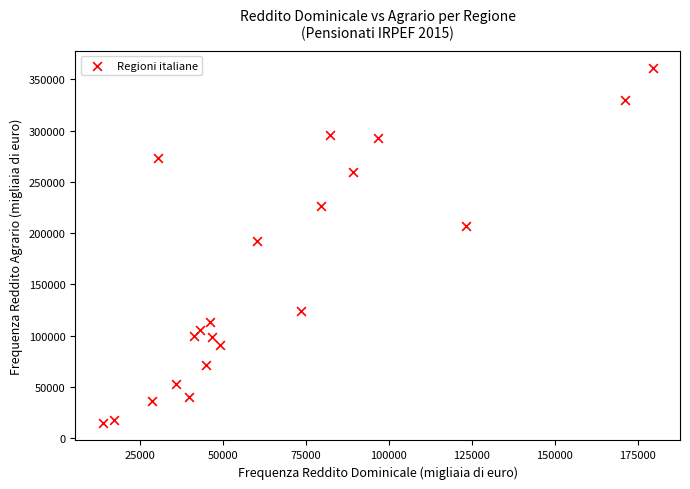

What is the range of Y values (max minus min)?

345757